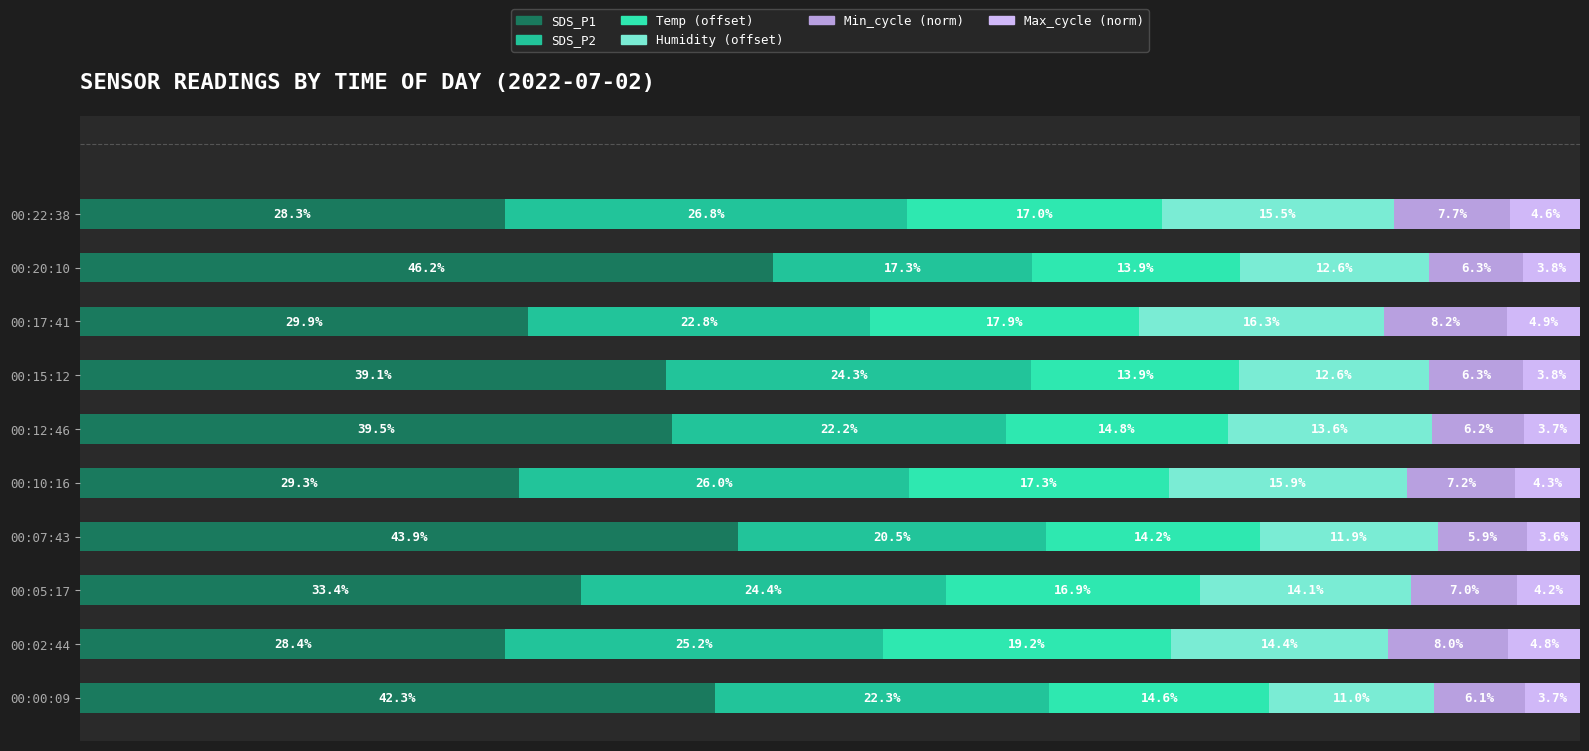

What are all the series names shown in the legend?

SDS_P1, SDS_P2, Temp (offset), Humidity (offset), Min_cycle (norm), Max_cycle (norm)